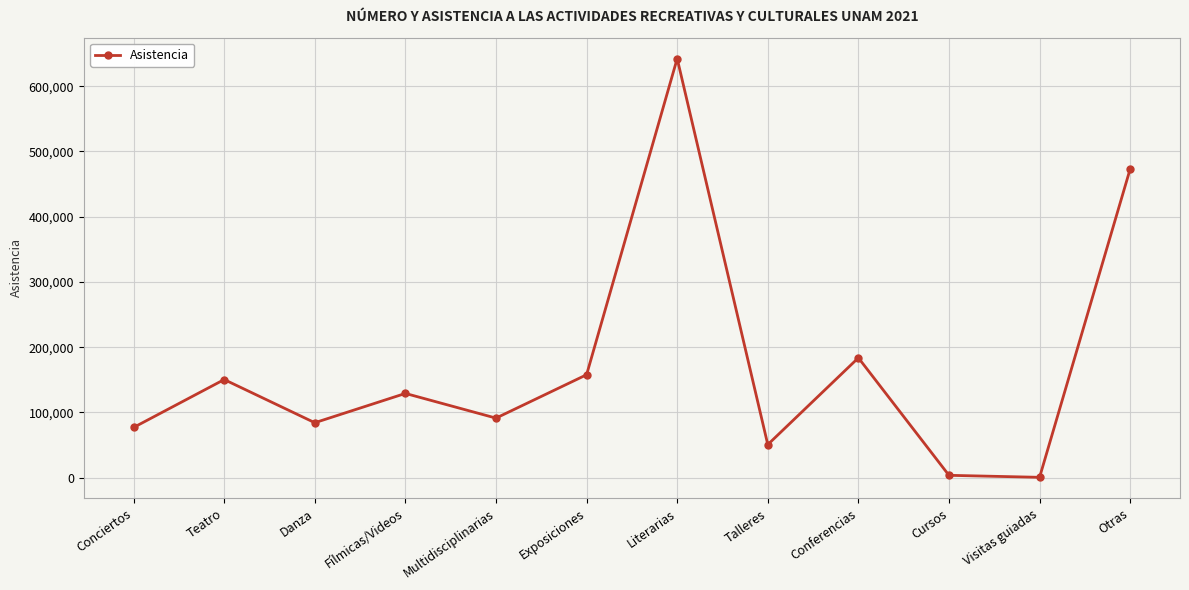

At which label is the value closest to 321435?

Conferencias